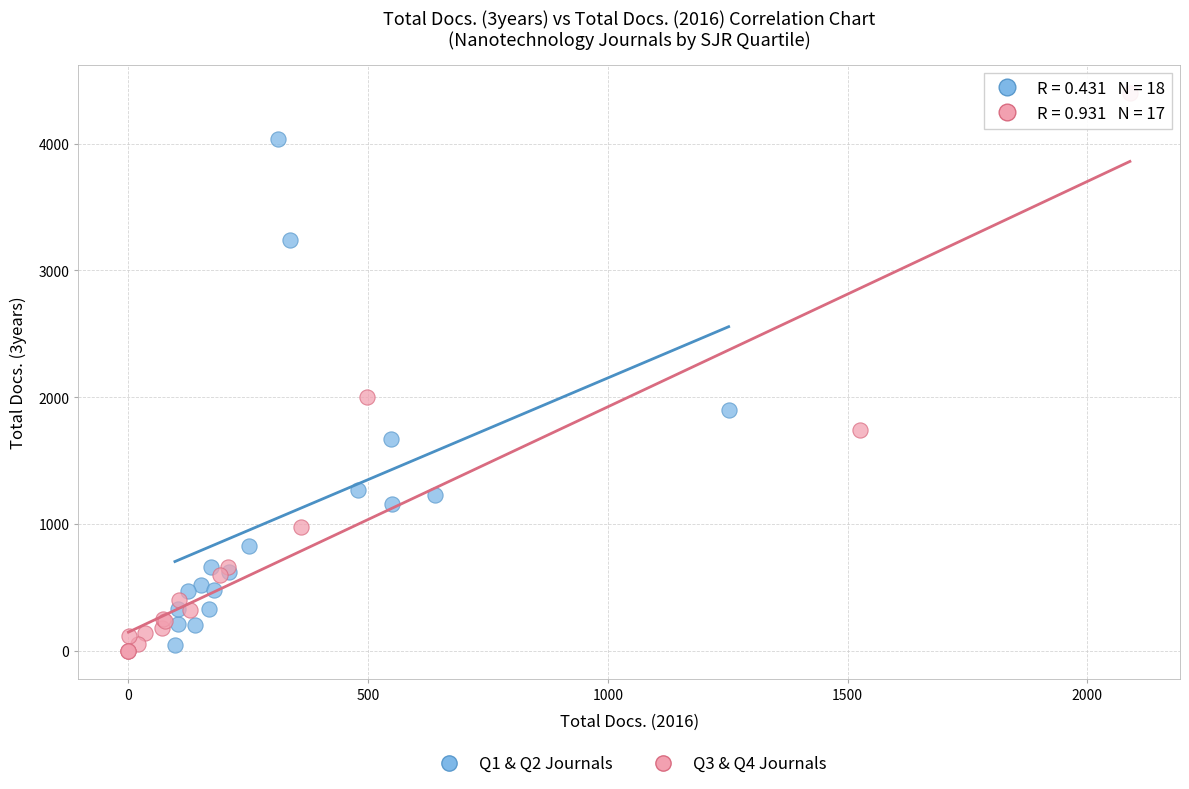

Which series has the largest Y range (max minus min)?

Q3 & Q4 Journals